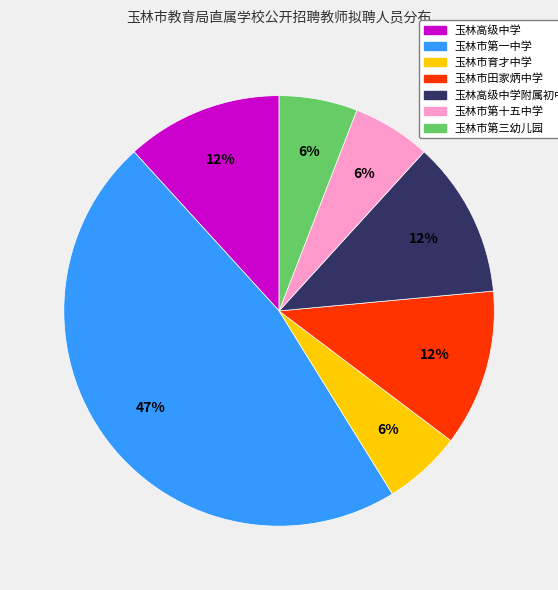

To the nearest percent, what is the difference between the largest and smallest slice percentages?

41%